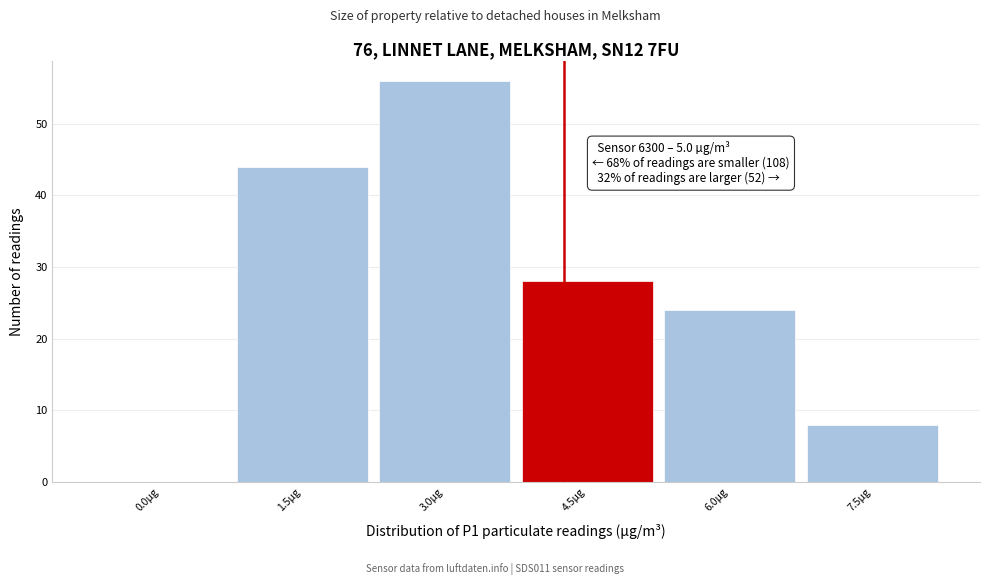

Reading left to right, transcribe all the data shown in this chart.

0.0µg=0	1.5µg=44	3.0µg=56	4.5µg=28	6.0µg=24	7.5µg=8